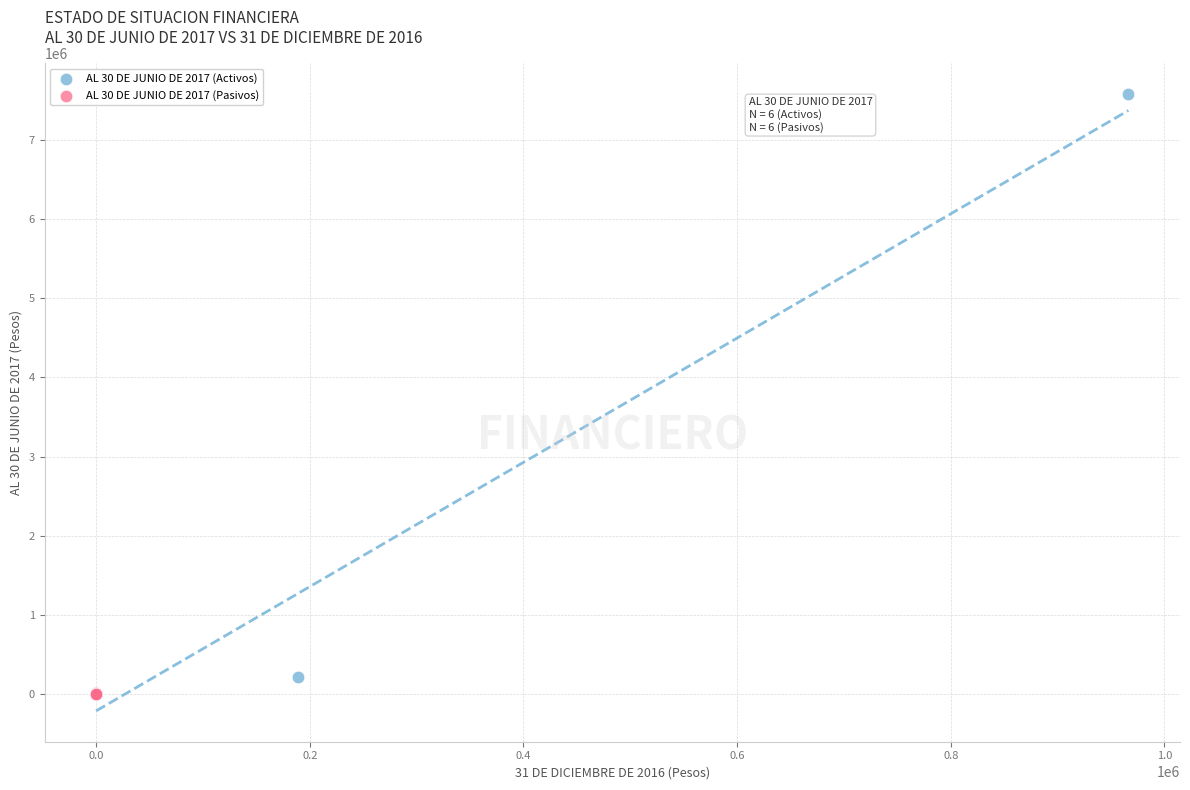

What are all the series names shown in the legend?

AL 30 DE JUNIO DE 2017 (Activos), AL 30 DE JUNIO DE 2017 (Pasivos)